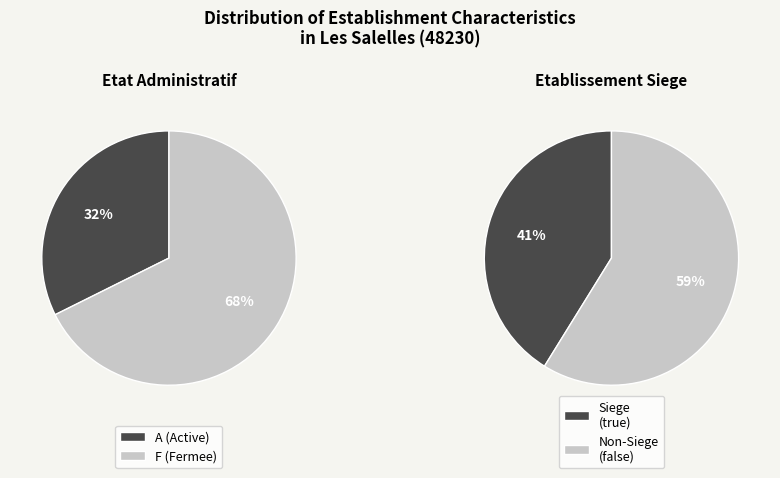

What is the smallest slice in the pie chart?

true